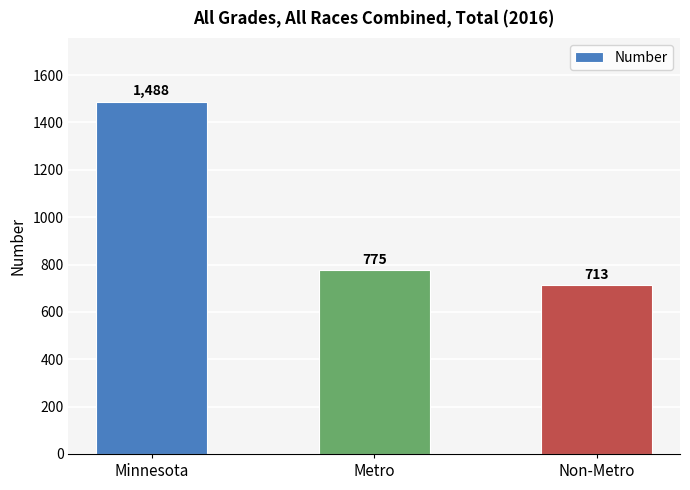

What is the value of the 3rd bar from the left?

713